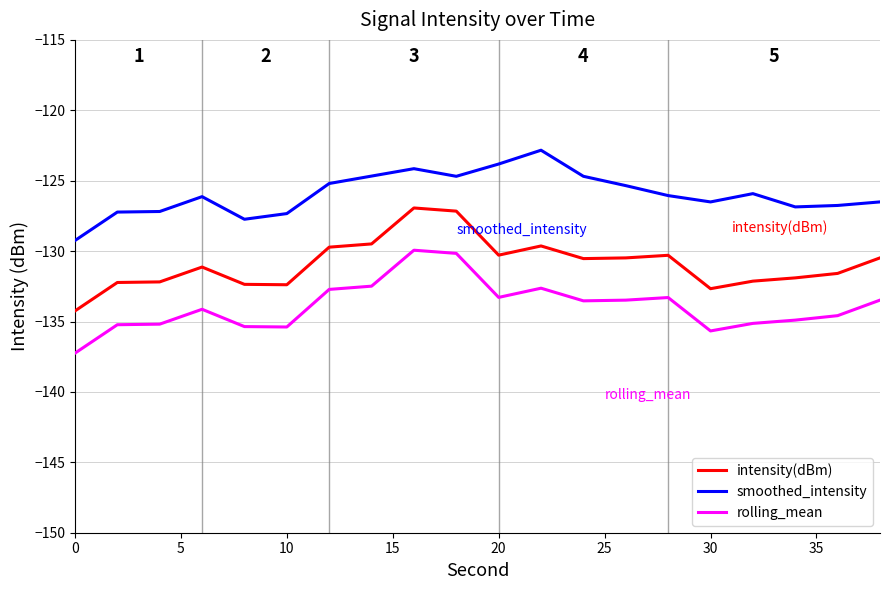

What is the difference between the maximum and minimum values in the smoothed_intensity series?

6.4